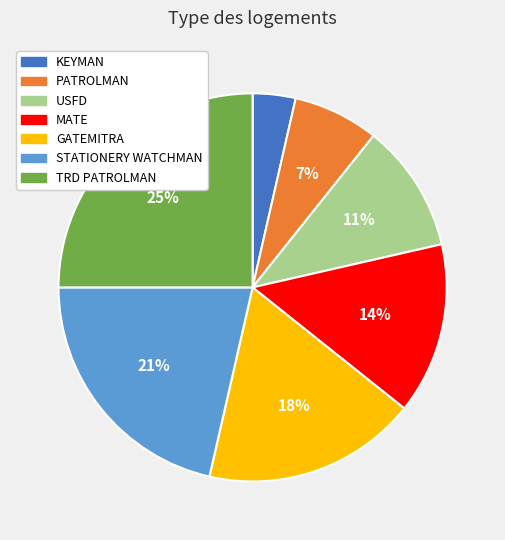

Count the number of slices in the pie.

7